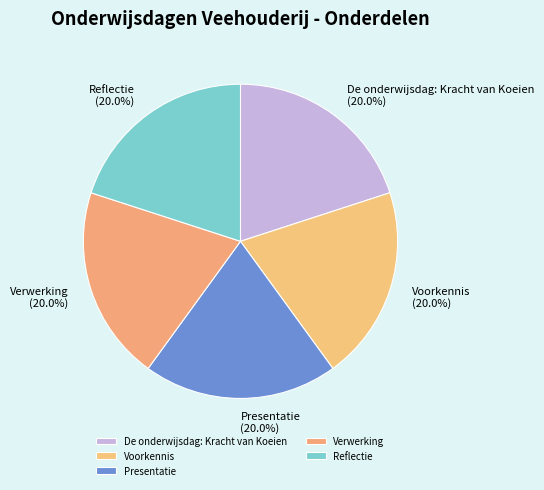

Do De onderwijsdag: Kracht van Koeien and Reflectie together represent more than half of the pie?

No